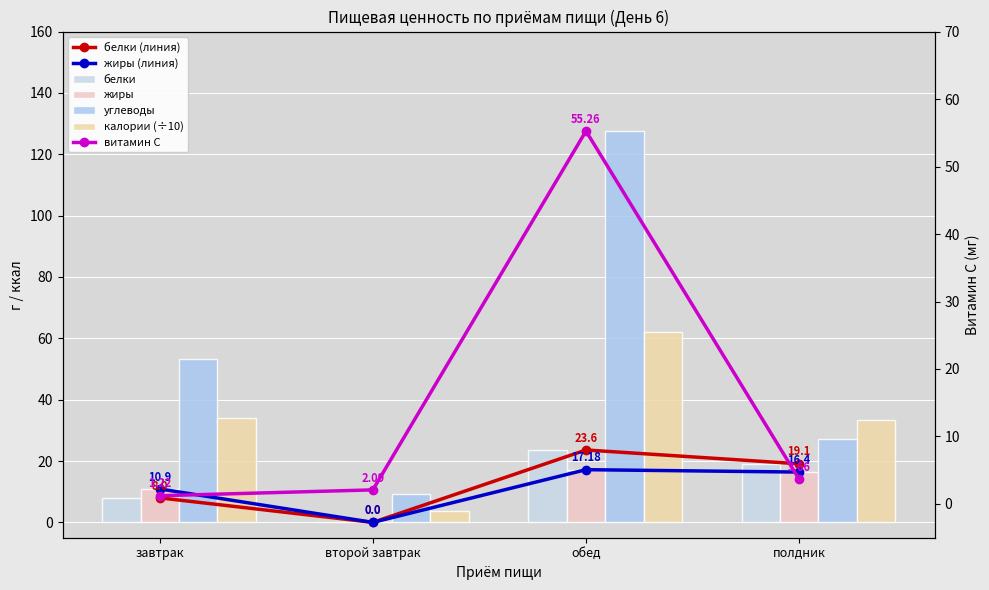

Which category has the highest value in the витамин С series?

обед